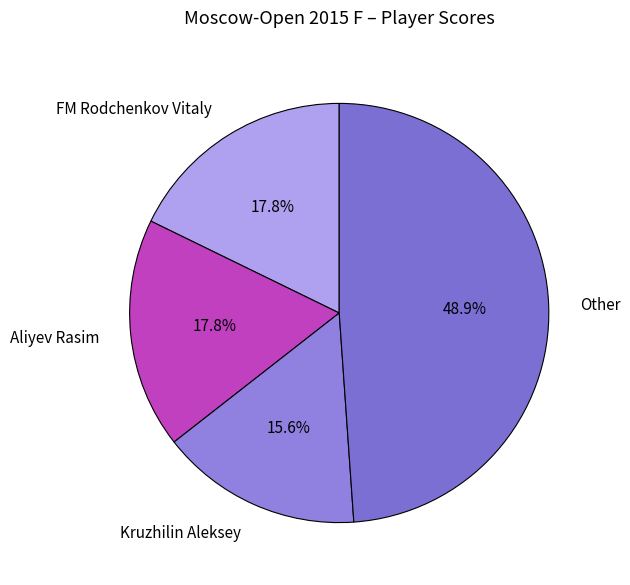

Which category has the biggest portion of the pie?

Other